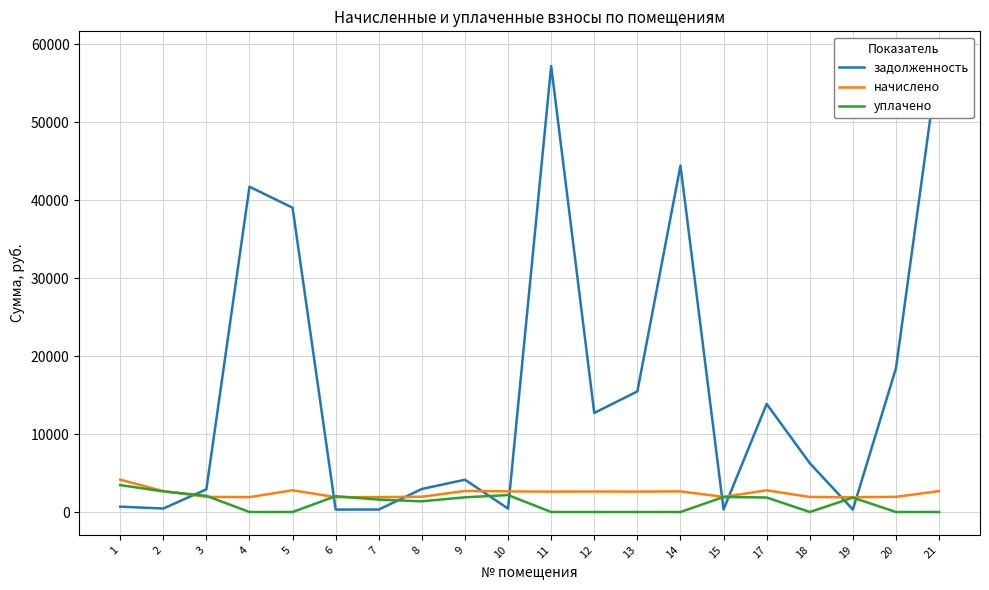

What is the sum of all задолженность values?

320866.1